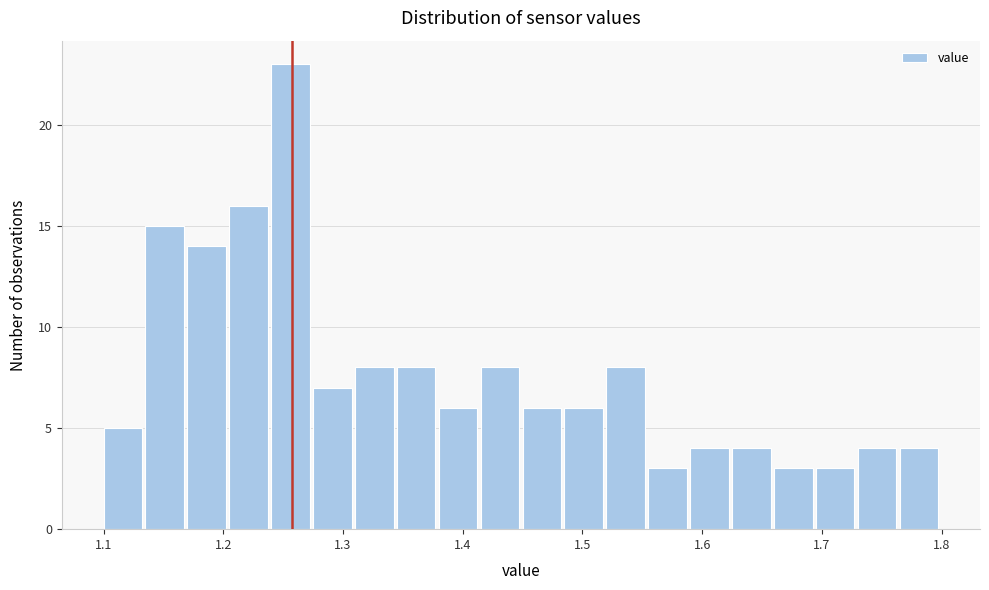

Read against the x-axis, roughly where is the centre of the tallest bar?

1.26